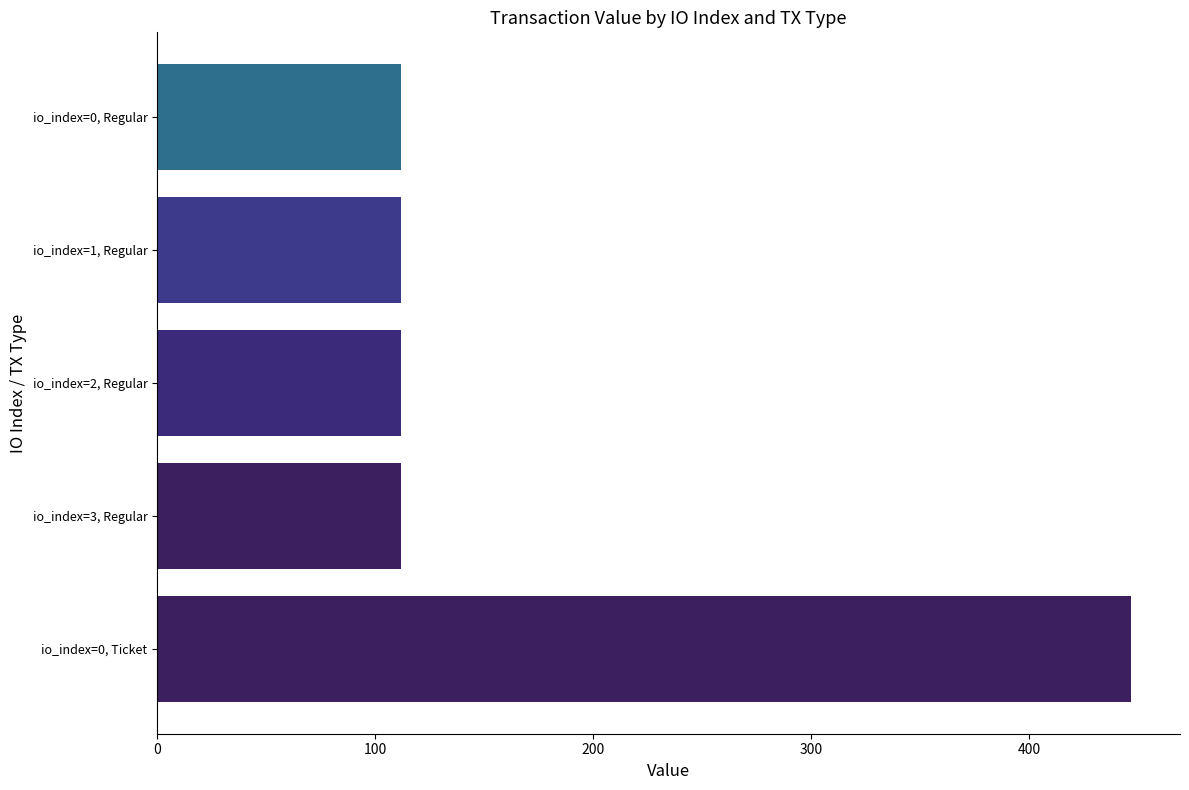

Reading top to bottom, transcribe all the data shown in this chart.

io_index=0, Regular=111.7	io_index=1, Regular=111.7	io_index=2, Regular=111.7	io_index=3, Regular=111.7	io_index=0, Ticket=446.8